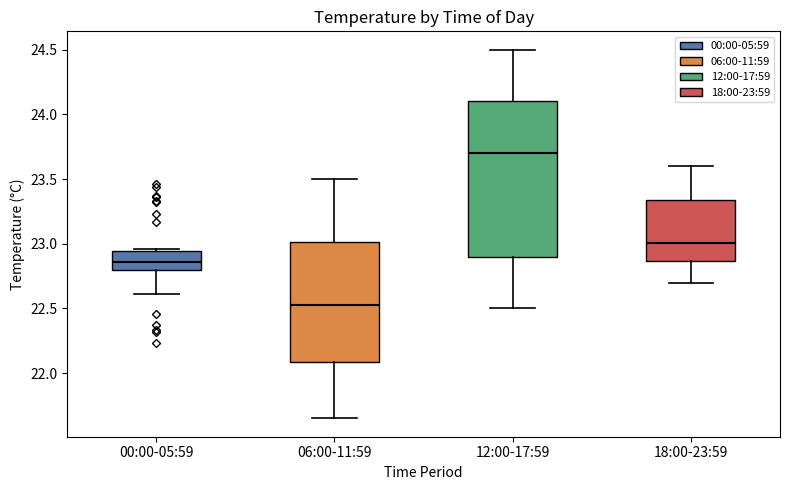

Where does the median line of the box for 12:00-17:59 sit on the y-axis? The values are not printed on the chart, so give them approximately, as read against the axis.

23.70